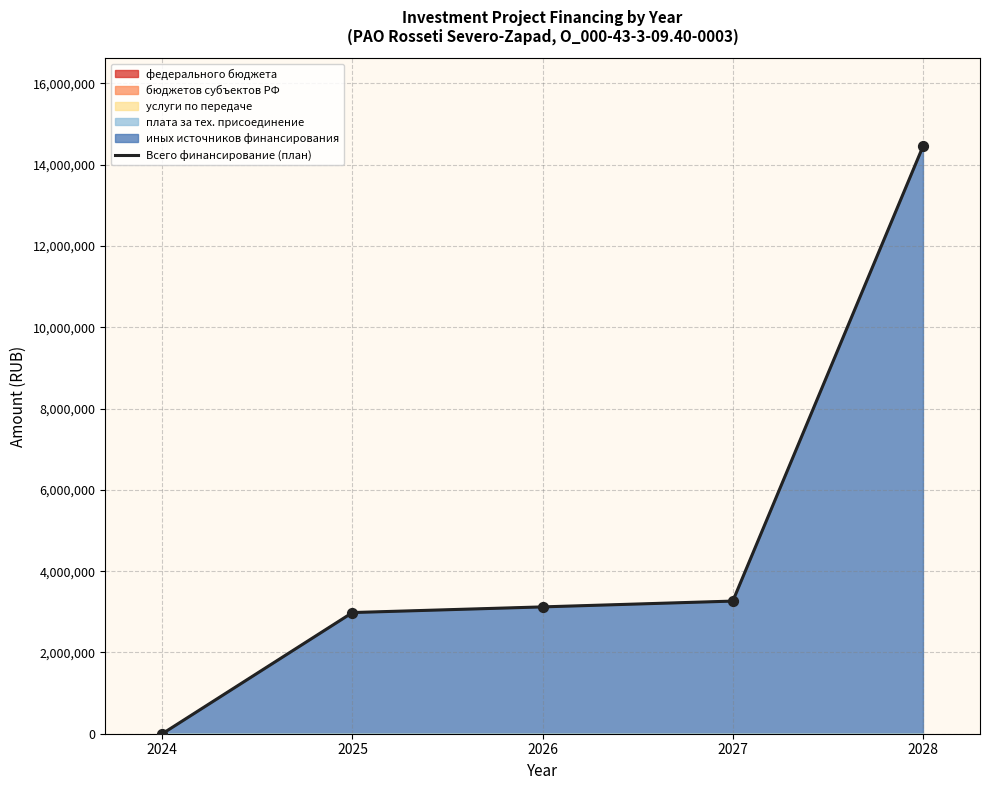

Which has a higher value, 2028 or 2026?

2028